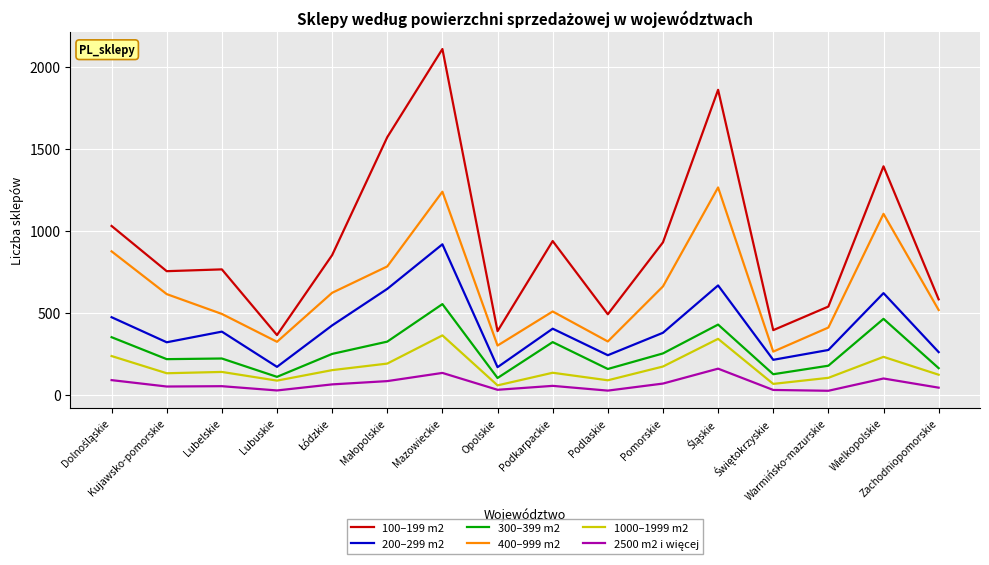

At which label is 100–199 m2 closest to 1236?

Wielkopolskie